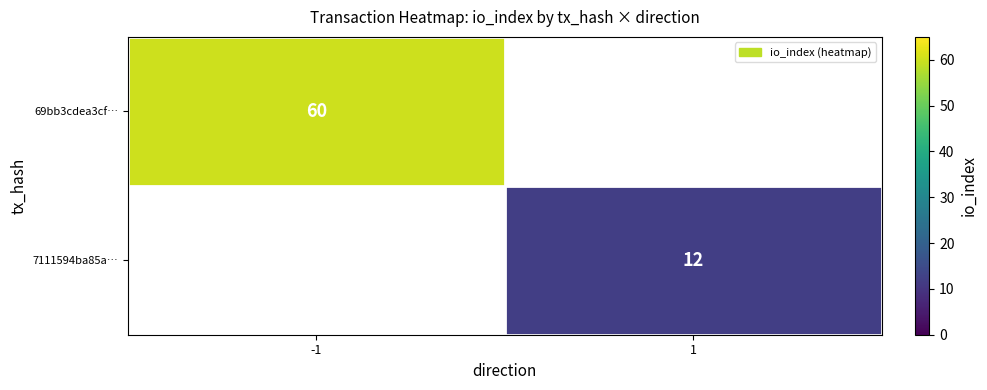

How many categories are shown in the chart?

2